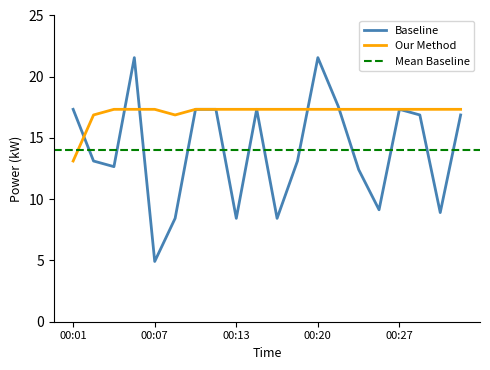

Which series has the largest range (max minus min)?

Baseline